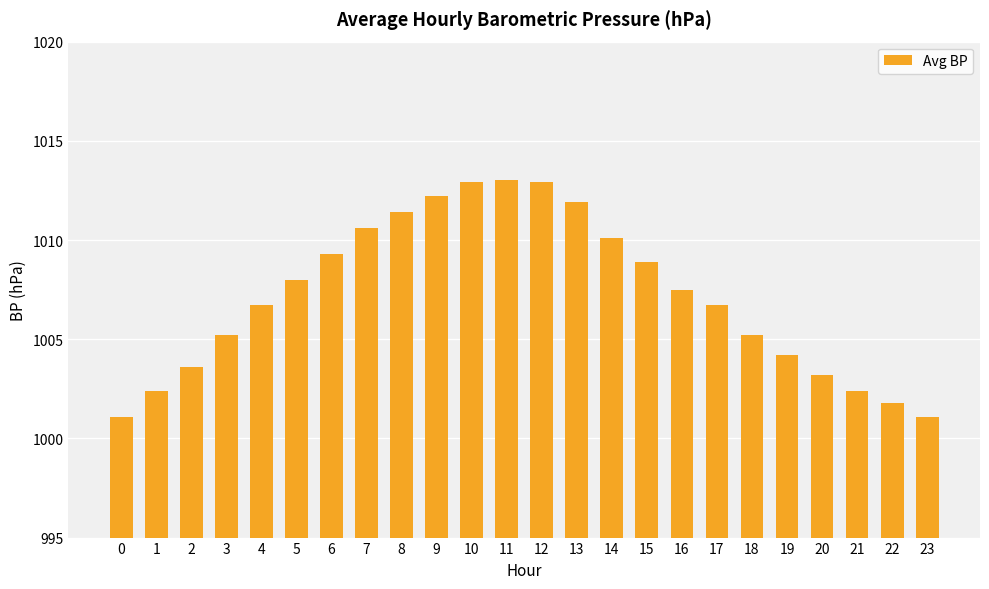

At which label does the data first exceed 1007?

5